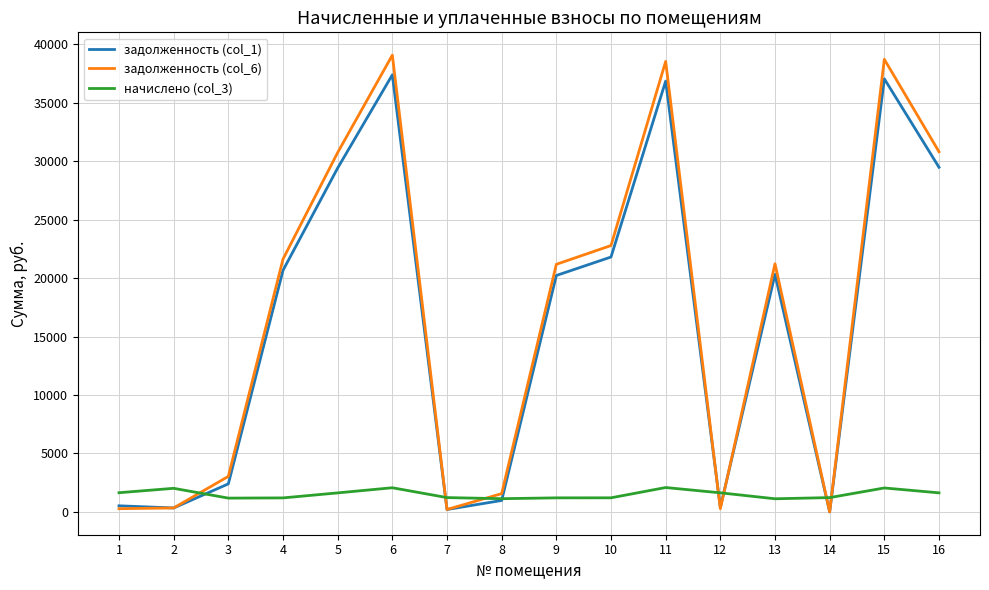

Which series has the widest spread of values?

задолженность (col_6)